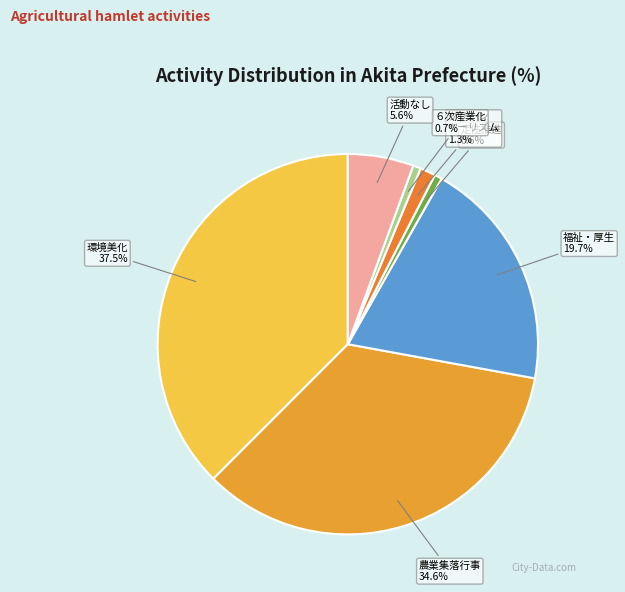

Which has a higher value, グリーン ツーリズム or 活動なし?

活動なし